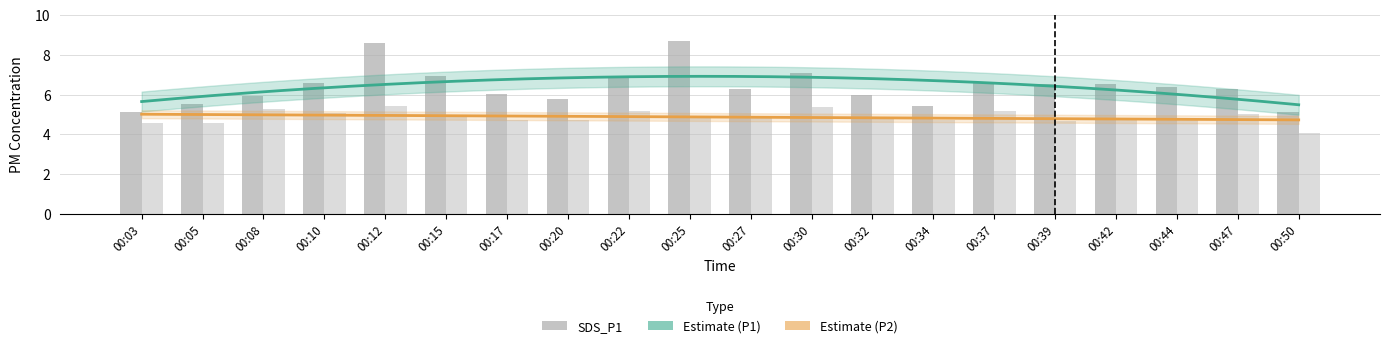

At which label is SDS_P1 closest to 6?

00:32